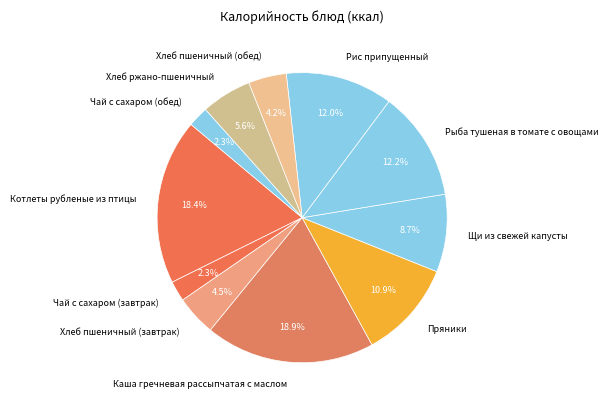

Which has a higher value, Рыба тушеная в томате с овощами or Хлеб ржано-пшеничный?

Рыба тушеная в томате с овощами